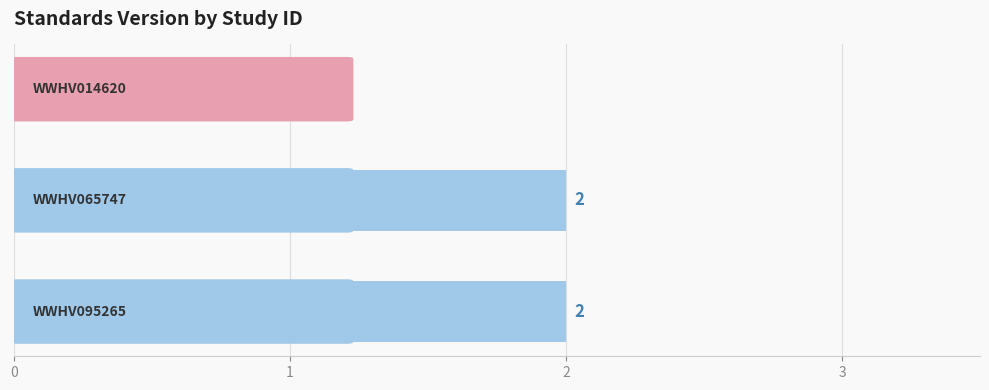

How many values are between 1 and 2?

3